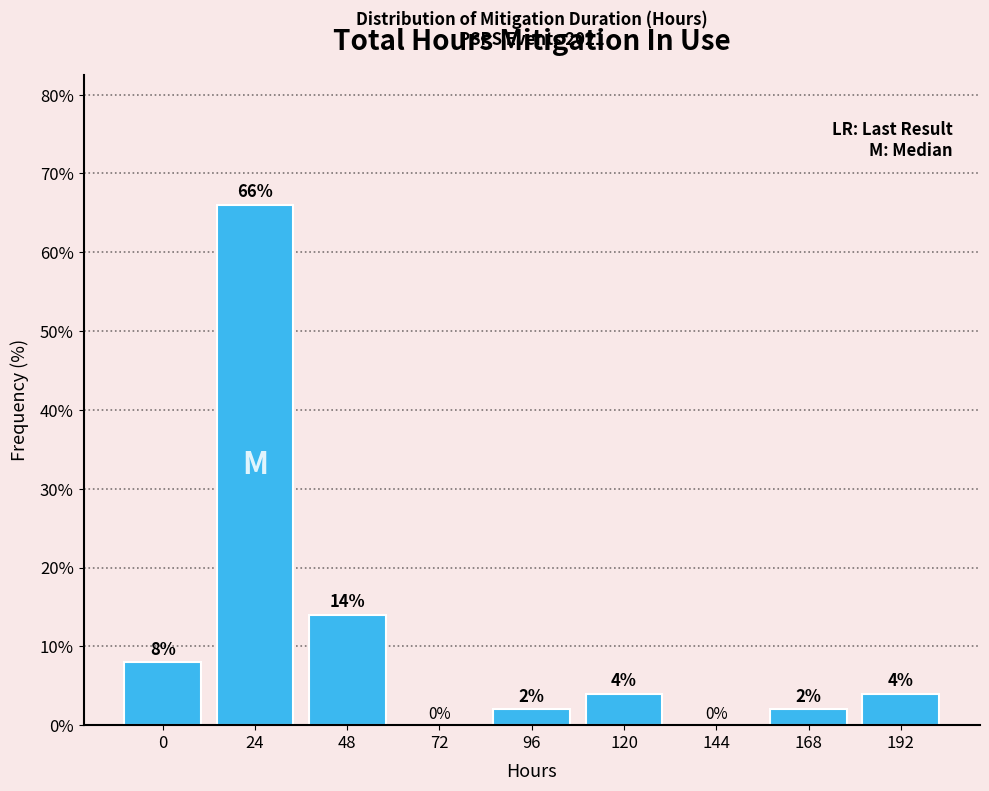

Reading right to left, list all the values displayed in this chart.

192=4.0	168=2.0	144=0.0	120=4.0	96=2.0	72=0.0	48=14.0	24=66.0	0=8.0